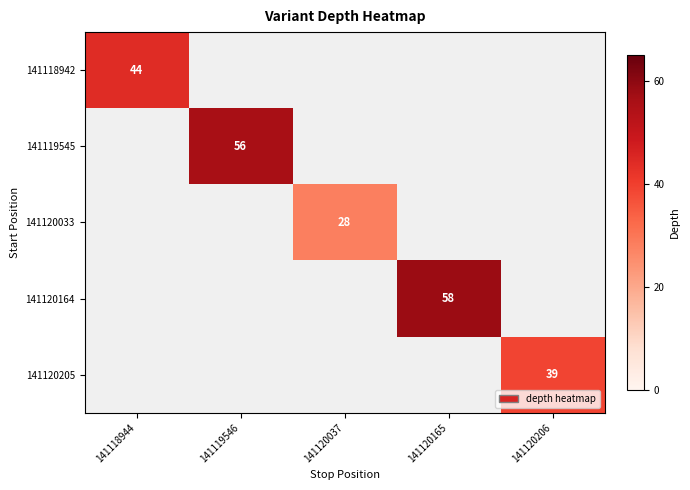

The value of 141118942 at 141118944 is 18. True or false?

False